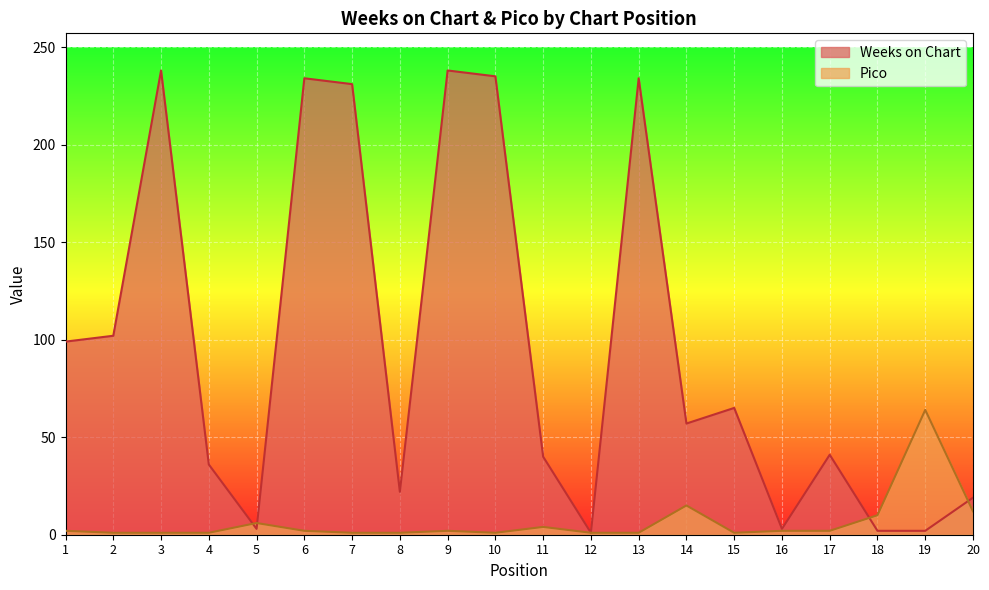

Between which two adjacent categories do Weeks on Chart and Pico first intersect?

4 and 5